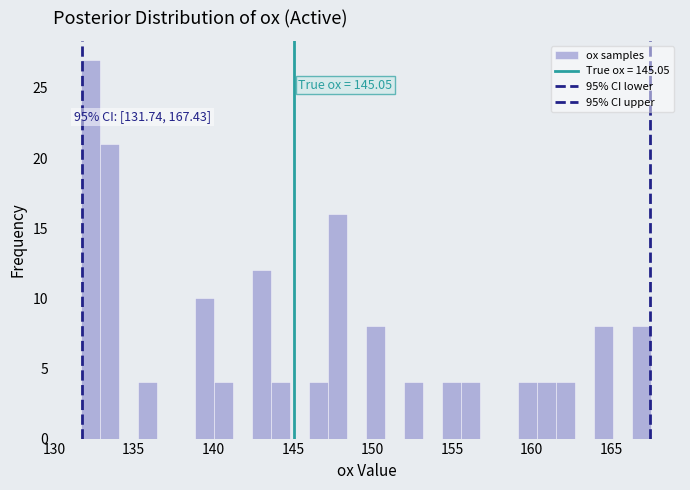

Around what value on the x-axis is the tallest bar? Give the approximate position of its centre, as read against the axis.

132.5